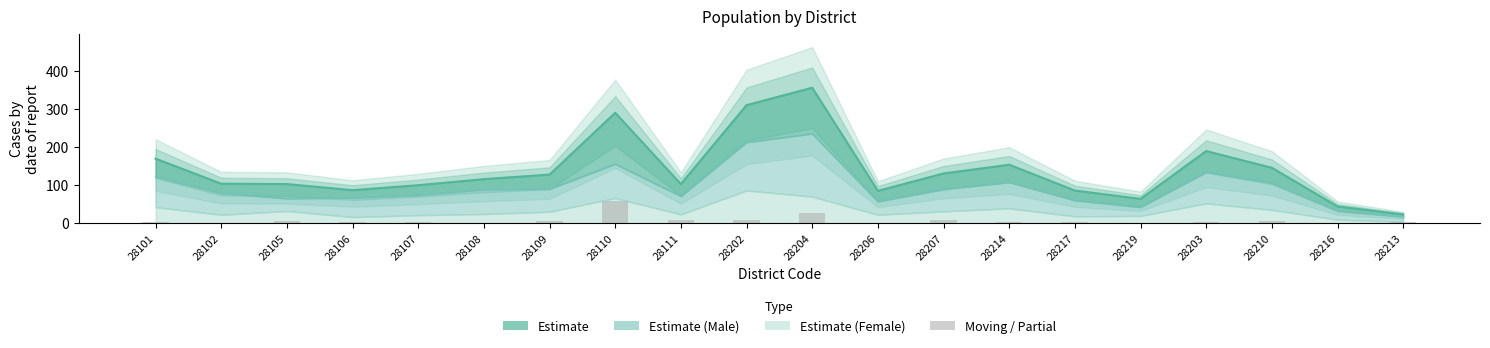

What is the label of the 17th bar from the left?

28203